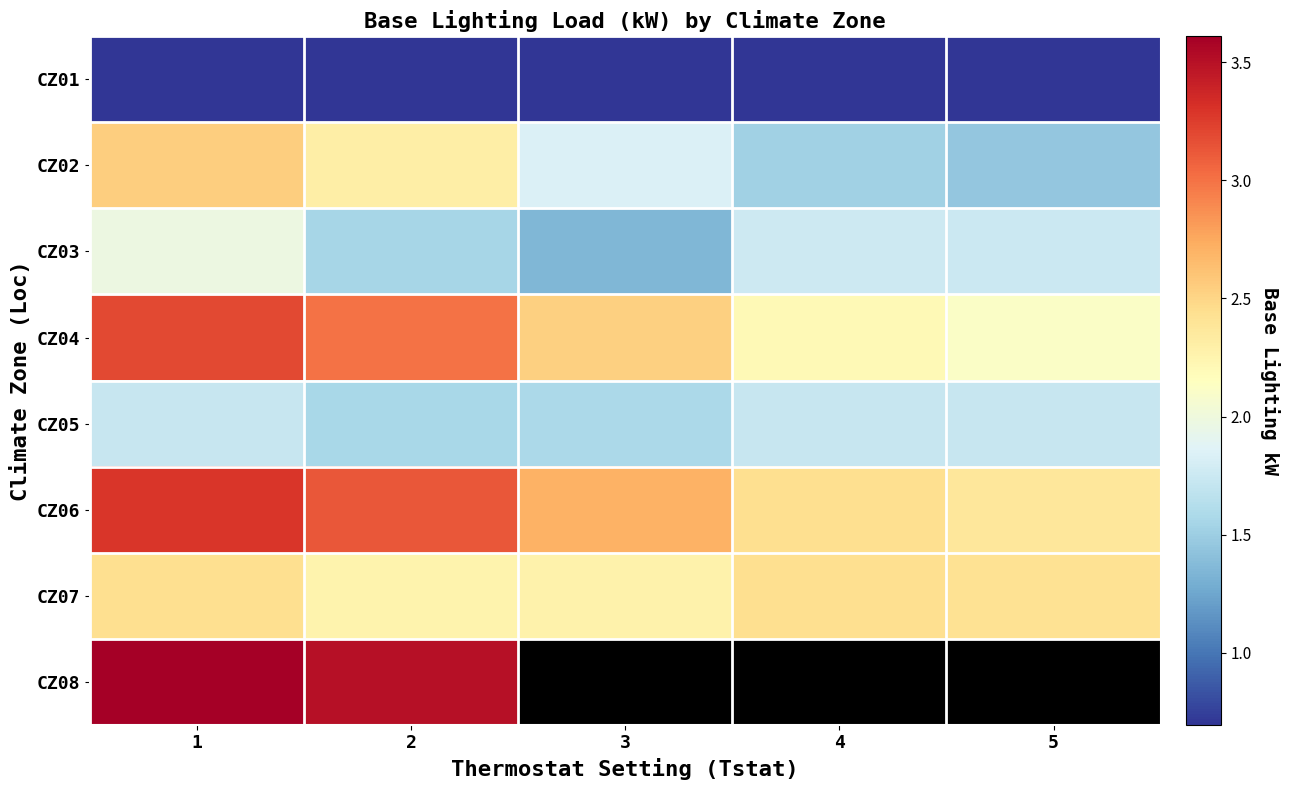

Rank the series by their maximum value, from lowest to highest.

CZ01, CZ05, CZ03, CZ07, CZ02, CZ04, CZ06, CZ08